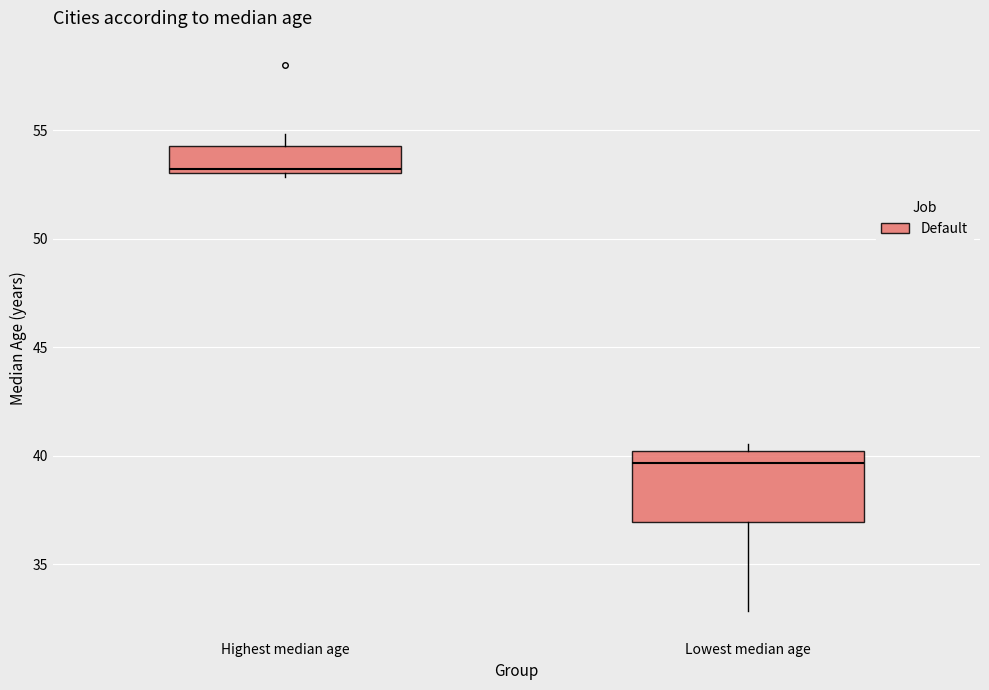

Reading left to right, transcribe this box plot: for each box, give where its median line is, the range the box spans, and where its two whiskers end, as read against the y-axis. The values are not printed on the chart, so give them approximately, as read against the axis.

Highest median age: median 53.0 (just above the box's lower edge), box 53.0 to 54.5, whiskers 53.0 (just below the box's lower edge) to 55.0
Lowest median age: median 39.5, box 37.0 to 40.0, whiskers 33.0 to 40.5